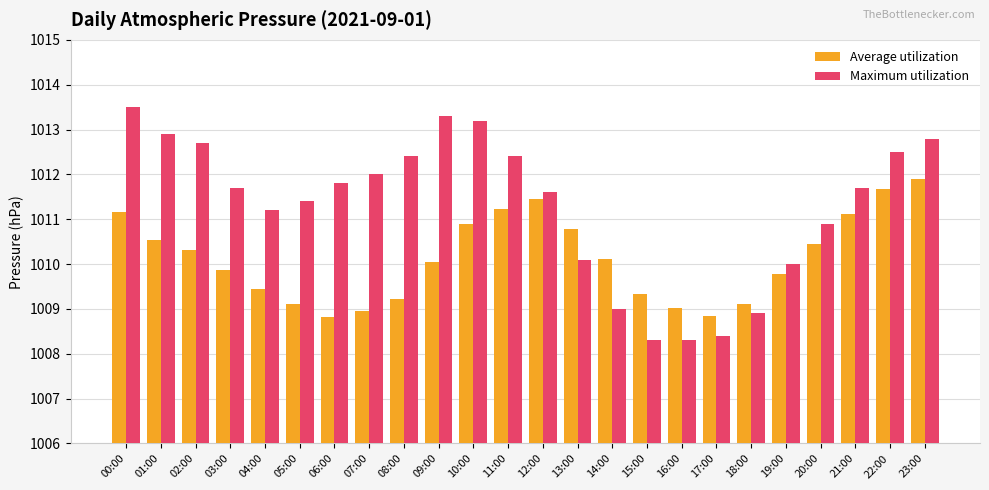

What is the label of the 14th bar from the right?

10:00